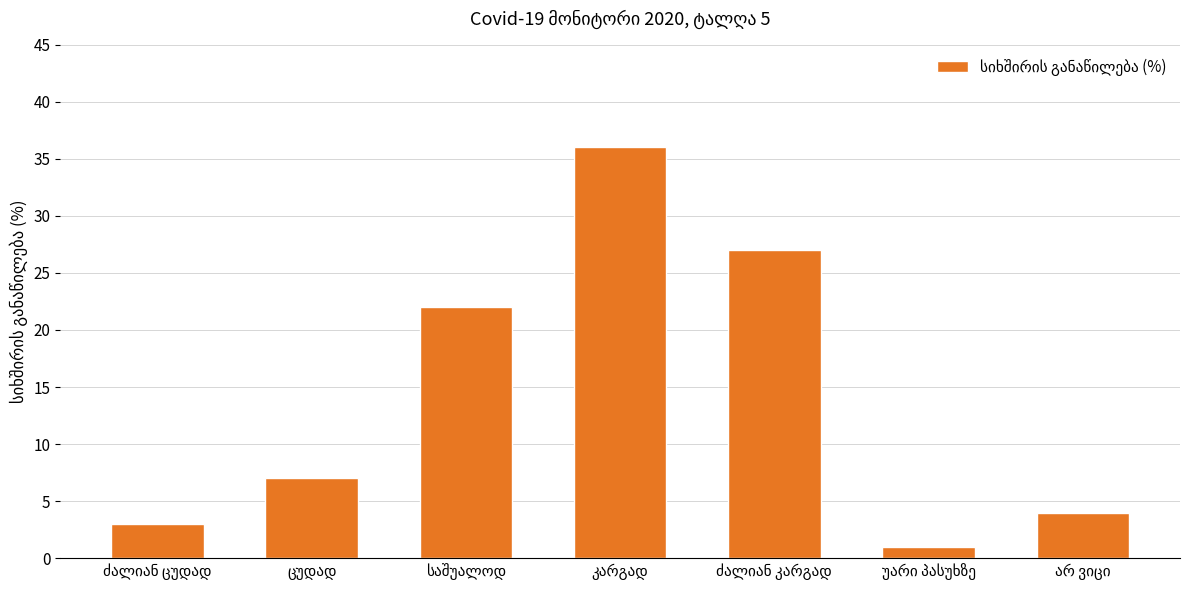

Reading left to right, extract all data points from this chart.

3	7	22	36	27	1	4